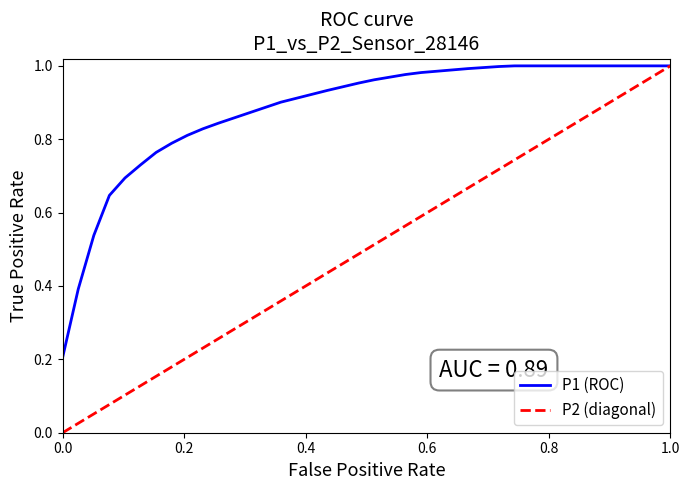

Rank the series by their average value, from lowest to highest.

P2 (diagonal), P1 (ROC)